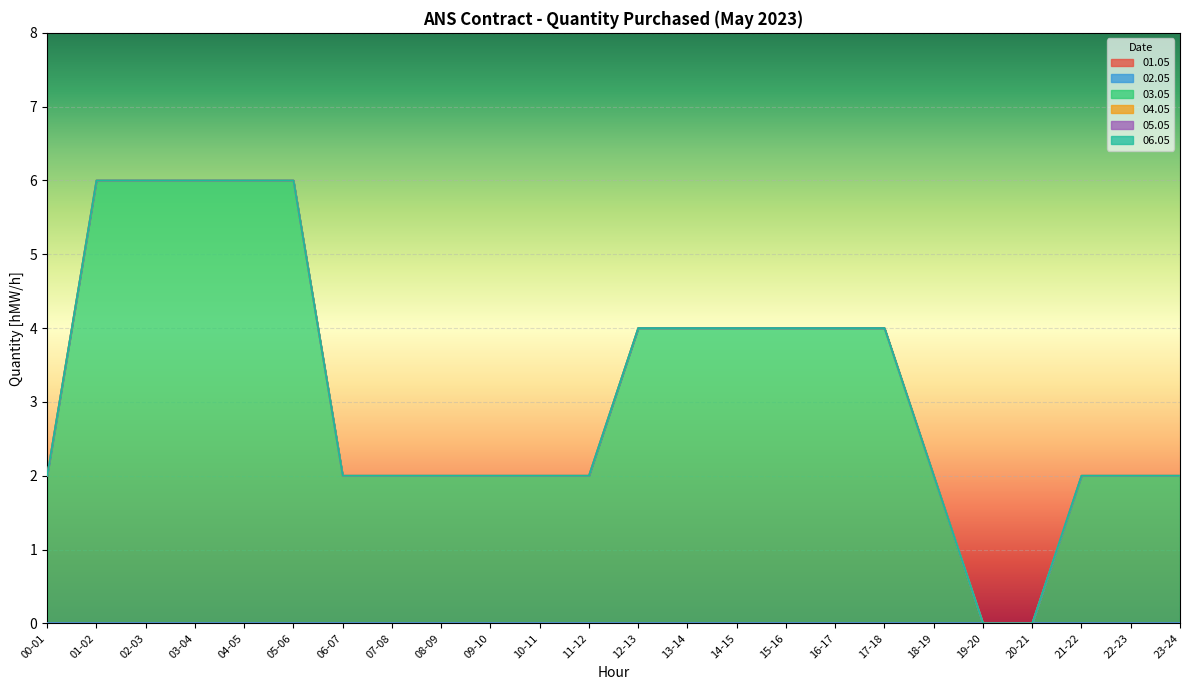

Which series has the largest total across all categories?

03.05